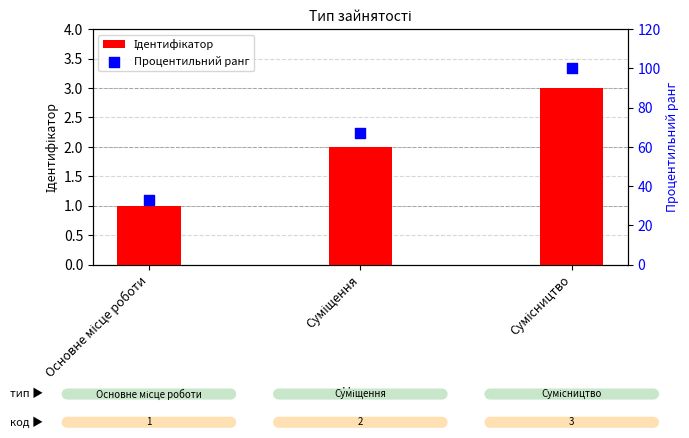

Is the value of Процентильний ранг at Основне місце роботи greater than the value of Ідентифікатор at Основне місце роботи?

Yes